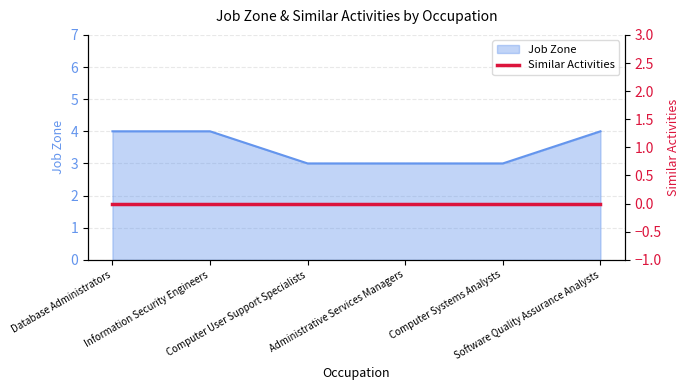

Rank the categories by value from lowest to highest.

Computer User Support Specialists, Administrative Services Managers, Computer Systems Analysts, Database Administrators, Information Security Engineers, Software Quality Assurance Analysts